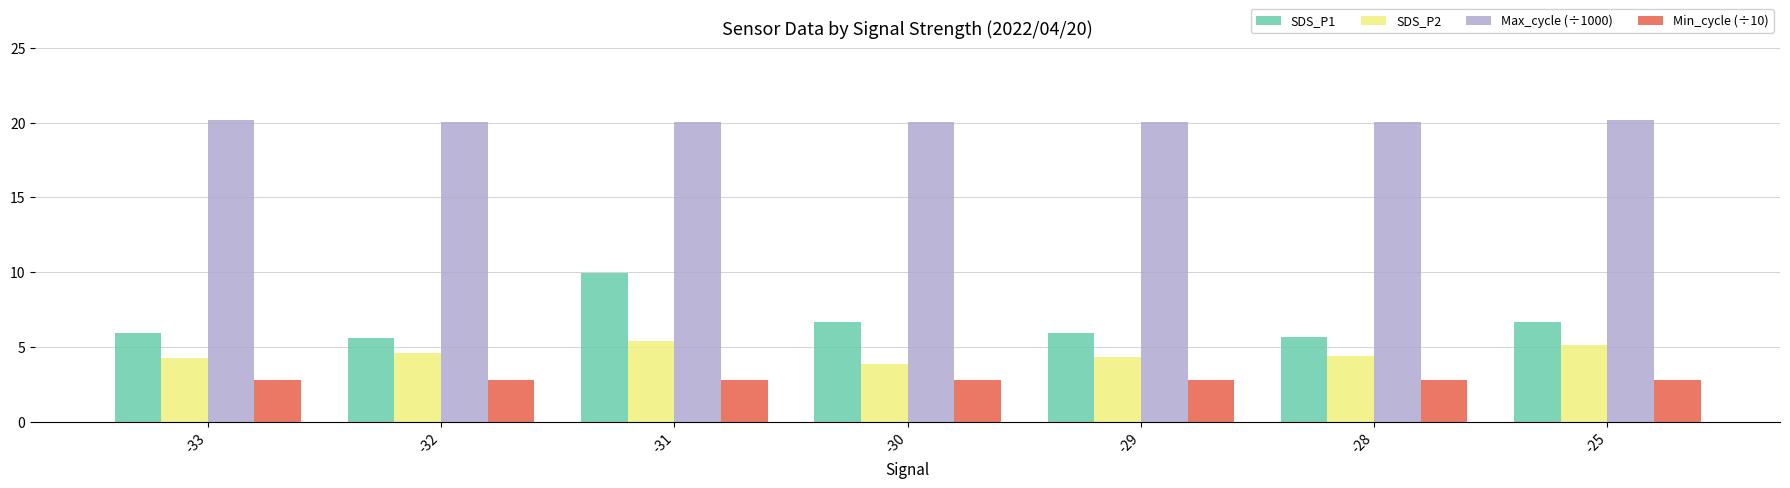

Is it true that SDS_P2 equals 4.3 at -33?

True